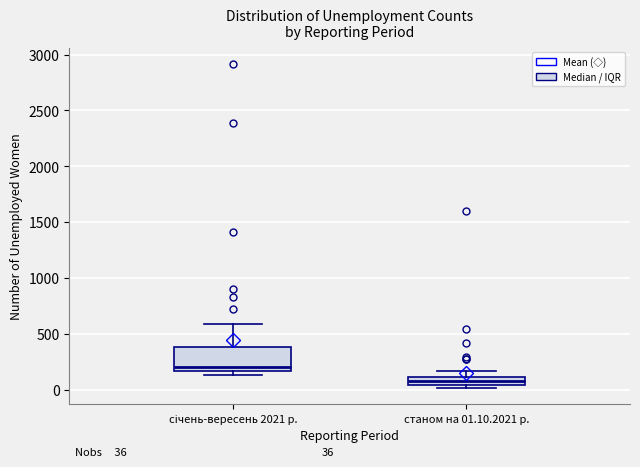

Which box is the tallest, from its lower edge to its upper edge?

січень-вересень 2021 р.